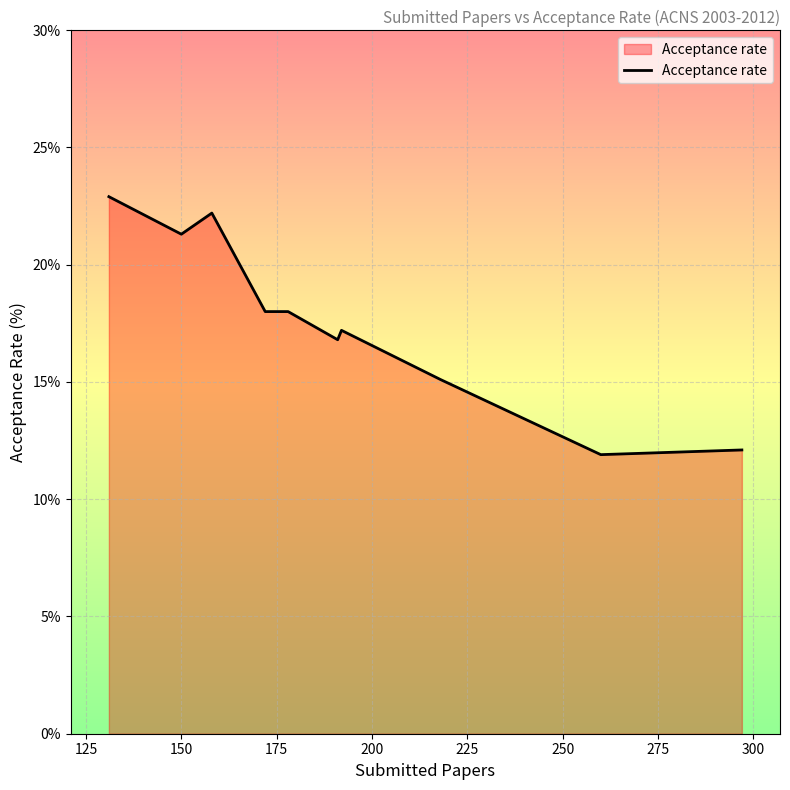

What is the smallest value displayed?

11.9